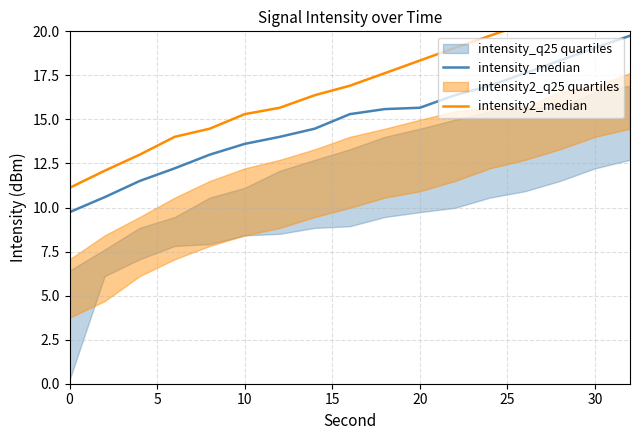

The value of intensity_median at 20 is 15.7. True or false?

True